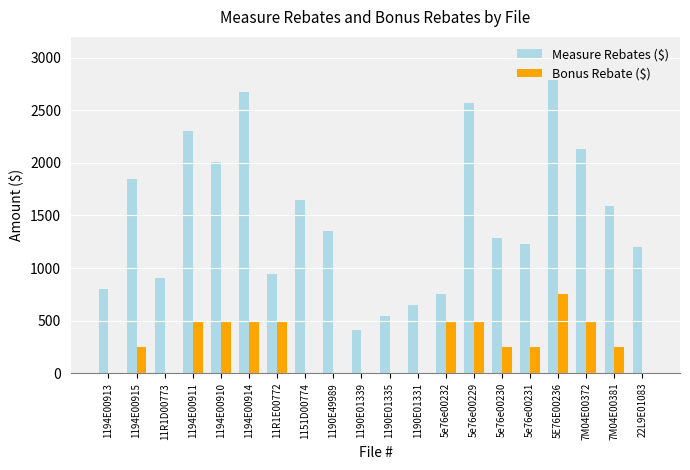

What are all the series names shown in the legend?

Measure Rebates ($), Bonus Rebate ($)